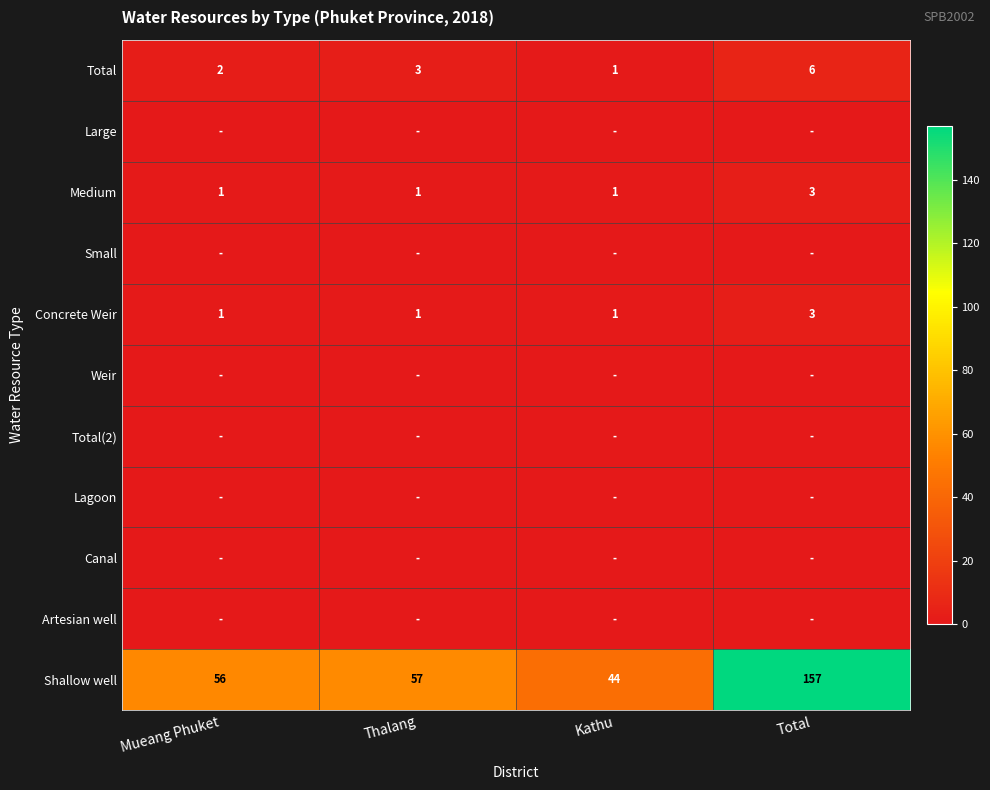

At which label does Medium reach its peak?

Total